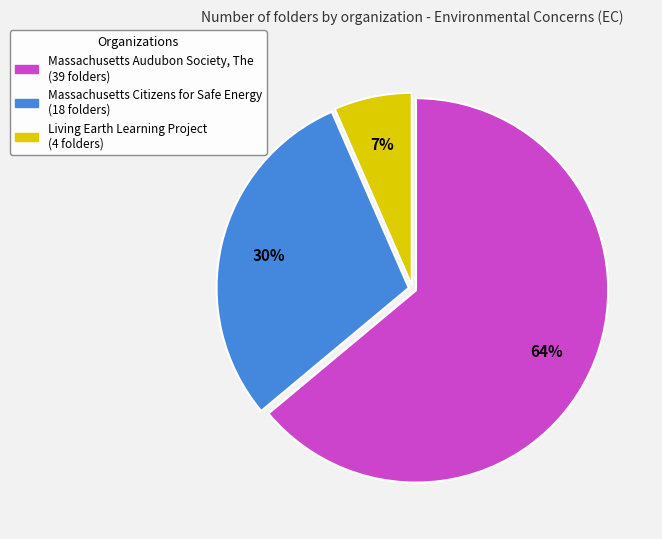

To the nearest percent, what is the combined percentage of Living Earth Learning Project and Massachusetts Audubon Society, The?

70%